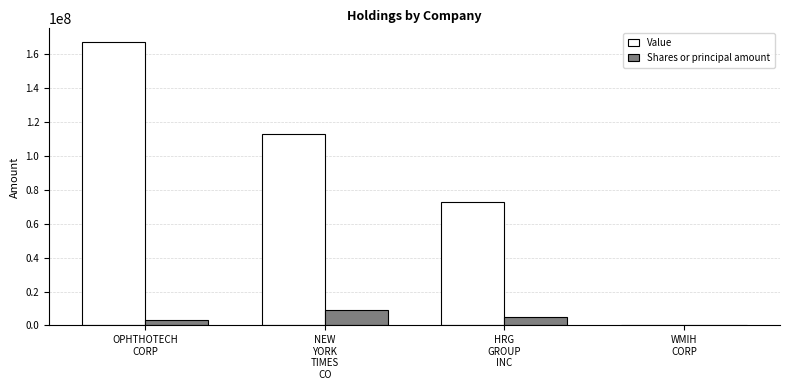

What is the sum of all Value values?

352038000